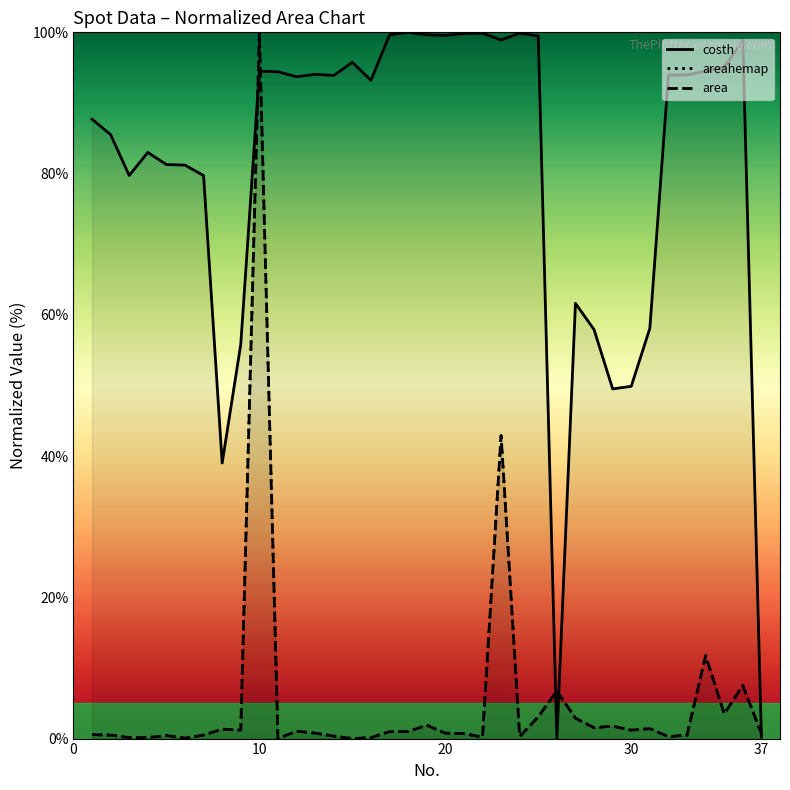

The costh series shows 39.0 at 7. True or false?

True